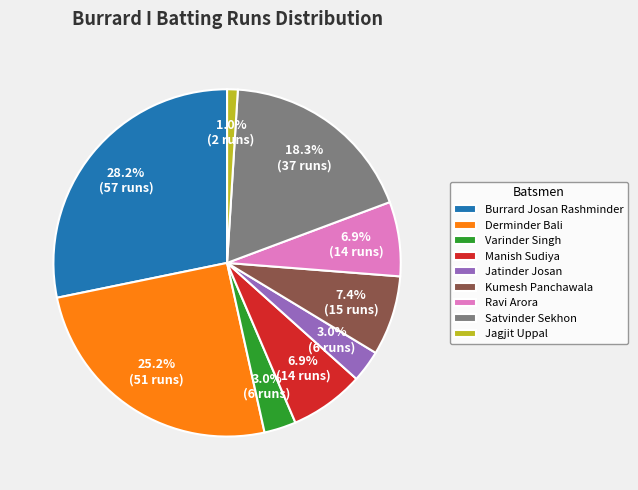

Approximately how many times larger is the value at Satvinder Sekhon compared to Derminder Bali?

0.7